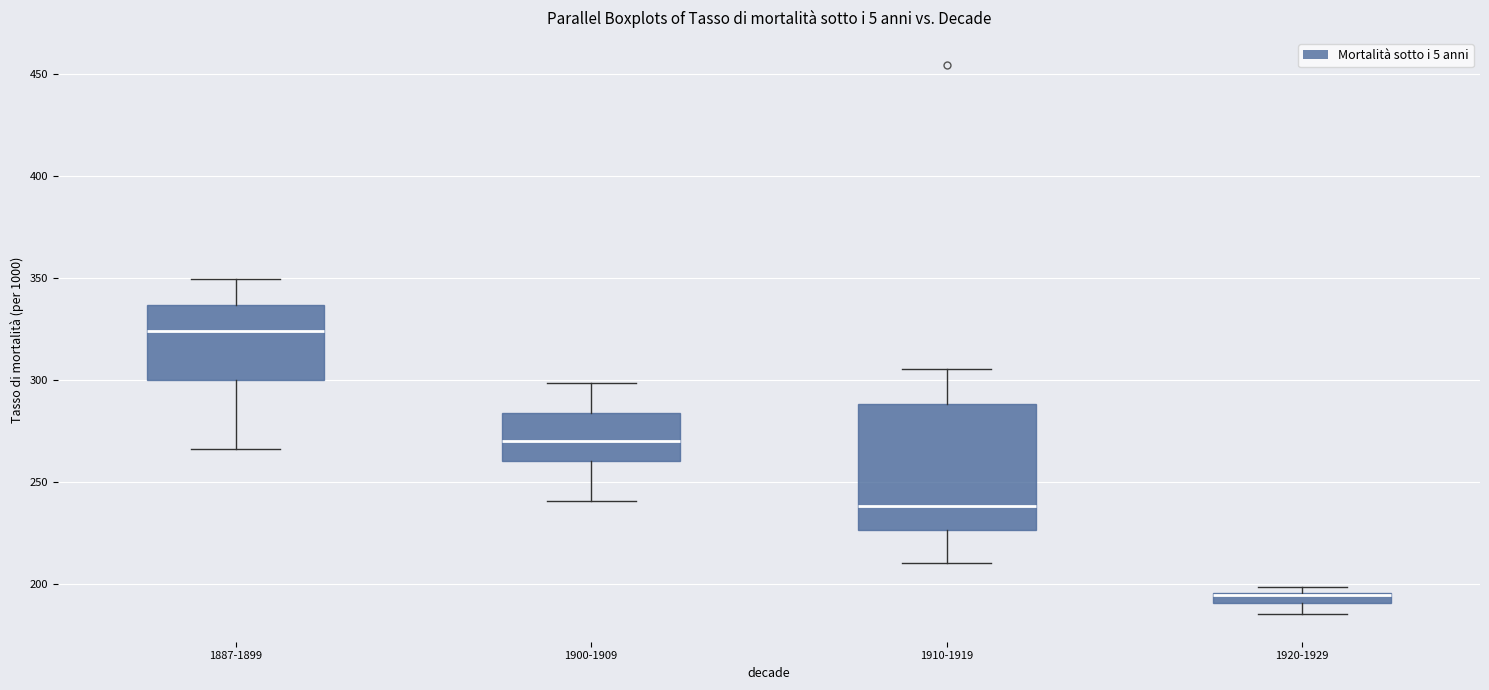

Which box is the tallest, from its lower edge to its upper edge?

1910-1919